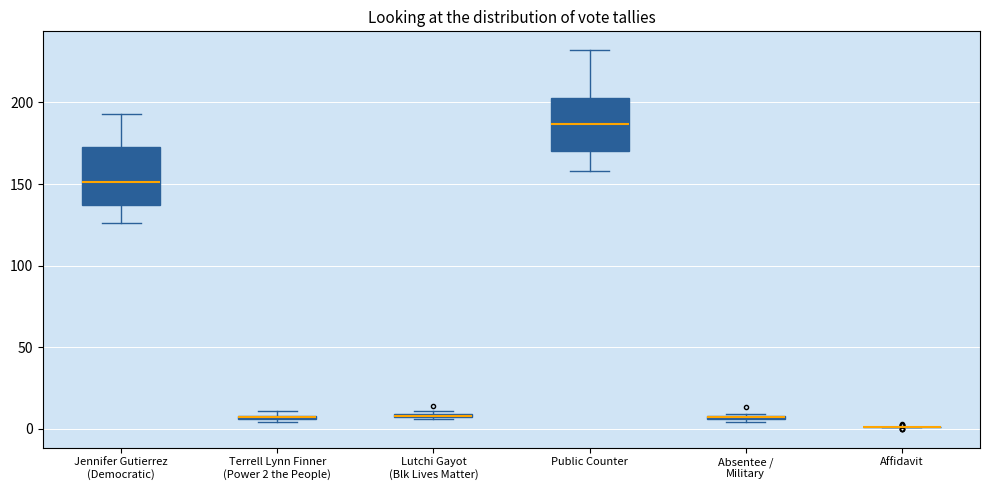

Where is the upper edge of the box for Jennifer Gutierrez (Democratic) on the y-axis? The values are not printed on the chart, so give them approximately, as read against the axis.

175